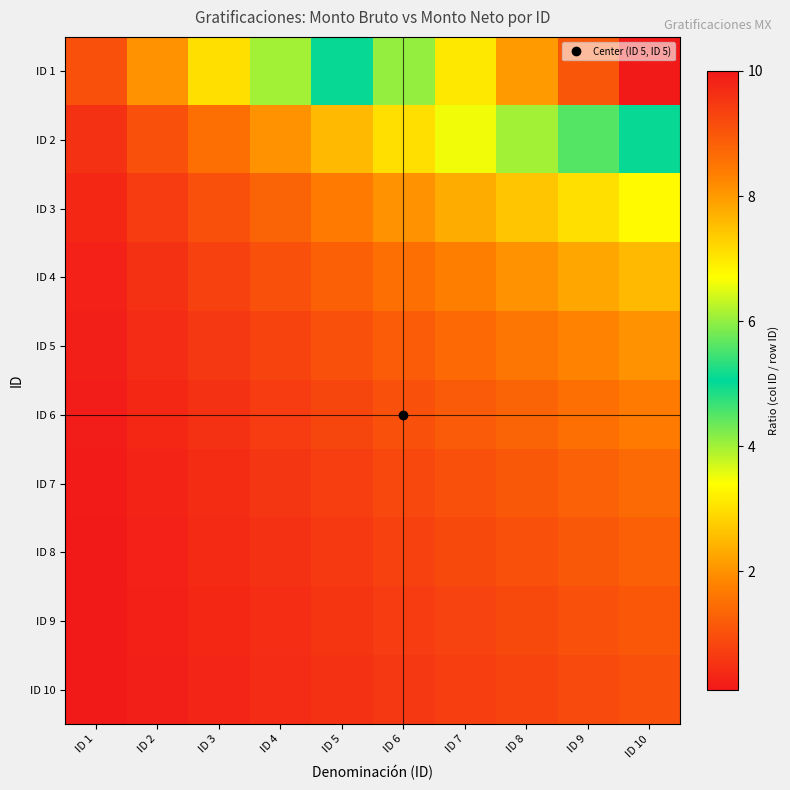

Reading left to right, transcribe all the data shown in this chart.

ID 1: ID 1=1.0	ID 2=2.0	ID 3=3.0	ID 4=4.0	ID 5=5.0	ID 6=6.0	ID 7=7.0	ID 8=8.0	ID 9=9.0	ID 10=10.0
ID 2: ID 1=0.5	ID 2=1.0	ID 3=1.5	ID 4=2.0	ID 5=2.5	ID 6=3.0	ID 7=3.5	ID 8=4.0	ID 9=4.5	ID 10=5.0
ID 3: ID 1=0.3	ID 2=0.7	ID 3=1.0	ID 4=1.3	ID 5=1.7	ID 6=2.0	ID 7=2.3	ID 8=2.7	ID 9=3.0	ID 10=3.3
ID 4: ID 1=0.2	ID 2=0.5	ID 3=0.8	ID 4=1.0	ID 5=1.2	ID 6=1.5	ID 7=1.8	ID 8=2.0	ID 9=2.2	ID 10=2.5
ID 5: ID 1=0.2	ID 2=0.4	ID 3=0.6	ID 4=0.8	ID 5=1.0	ID 6=1.2	ID 7=1.4	ID 8=1.6	ID 9=1.8	ID 10=2.0
ID 6: ID 1=0.2	ID 2=0.3	ID 3=0.5	ID 4=0.7	ID 5=0.8	ID 6=1.0	ID 7=1.2	ID 8=1.3	ID 9=1.5	ID 10=1.7
ID 7: ID 1=0.1	ID 2=0.3	ID 3=0.4	ID 4=0.6	ID 5=0.7	ID 6=0.9	ID 7=1.0	ID 8=1.1	ID 9=1.3	ID 10=1.4
ID 8: ID 1=0.1	ID 2=0.2	ID 3=0.4	ID 4=0.5	ID 5=0.6	ID 6=0.8	ID 7=0.9	ID 8=1.0	ID 9=1.1	ID 10=1.2
ID 9: ID 1=0.1	ID 2=0.2	ID 3=0.3	ID 4=0.4	ID 5=0.6	ID 6=0.7	ID 7=0.8	ID 8=0.9	ID 9=1.0	ID 10=1.1
ID 10: ID 1=0.1	ID 2=0.2	ID 3=0.3	ID 4=0.4	ID 5=0.5	ID 6=0.6	ID 7=0.7	ID 8=0.8	ID 9=0.9	ID 10=1.0